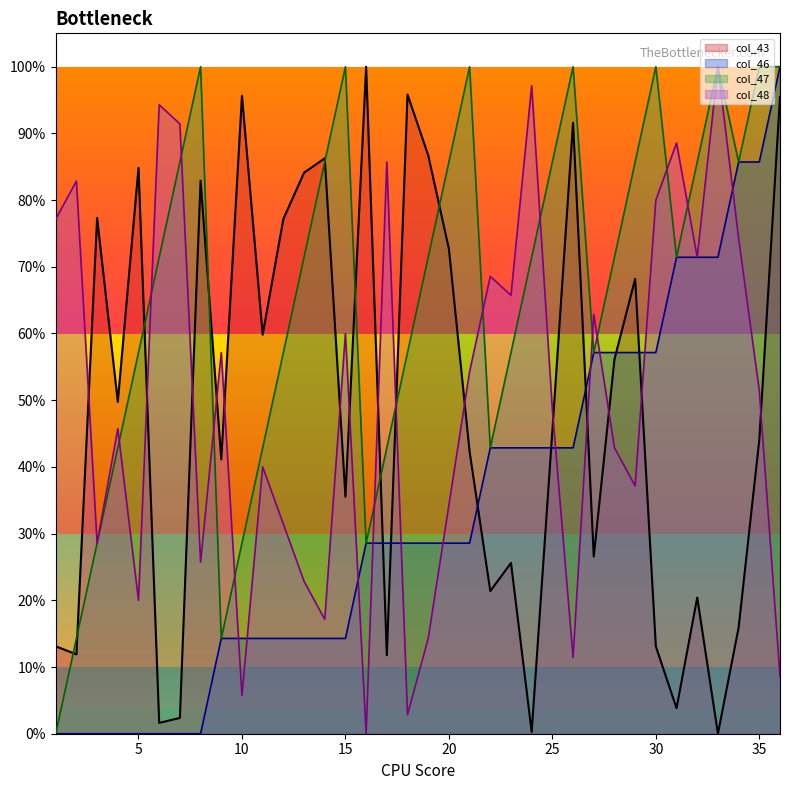

Reading left to right, list all the values displayed in this chart.

col_43: 0.1	0.1	0.8	0.5	0.8	0.0	0.0	0.8	0.4	1.0	0.6	0.8	0.8	0.9	0.4	1.0	0.1	1.0	0.9	0.7	0.4	0.2	0.3	0.0	0.5	0.9	0.3	0.6	0.7	0.1	0.0	0.2	0.0	0.2	0.4	1.0
col_46: 0.0	0.0	0.0	0.0	0.0	0.0	0.0	0.0	0.1	0.1	0.1	0.1	0.1	0.1	0.1	0.3	0.3	0.3	0.3	0.3	0.3	0.4	0.4	0.4	0.4	0.4	0.6	0.6	0.6	0.6	0.7	0.7	0.7	0.9	0.9	1.0
col_47: 0.0	0.1	0.3	0.4	0.6	0.7	0.9	1.0	0.1	0.3	0.4	0.6	0.7	0.9	1.0	0.3	0.4	0.6	0.7	0.9	1.0	0.4	0.6	0.7	0.9	1.0	0.6	0.7	0.9	1.0	0.7	0.9	1.0	0.9	1.0	1.0
col_48: 0.8	0.8	0.3	0.5	0.2	0.9	0.9	0.3	0.6	0.1	0.4	0.3	0.2	0.2	0.6	0.0	0.9	0.0	0.1	0.3	0.5	0.7	0.7	1.0	0.5	0.1	0.6	0.4	0.4	0.8	0.9	0.7	1.0	0.7	0.5	0.1